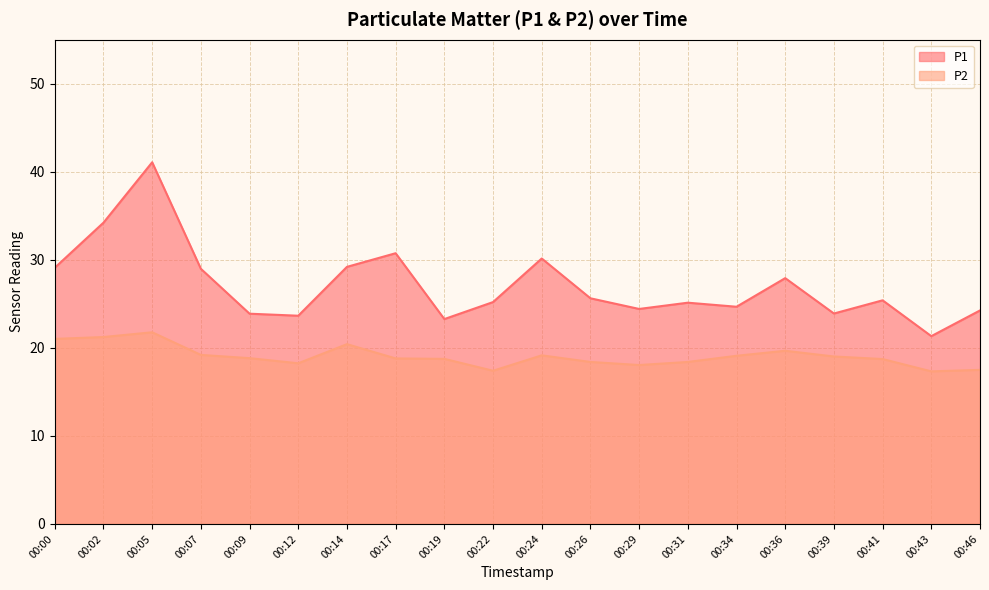

At 00:12, list the series in order from largest to smallest.

P1, P2